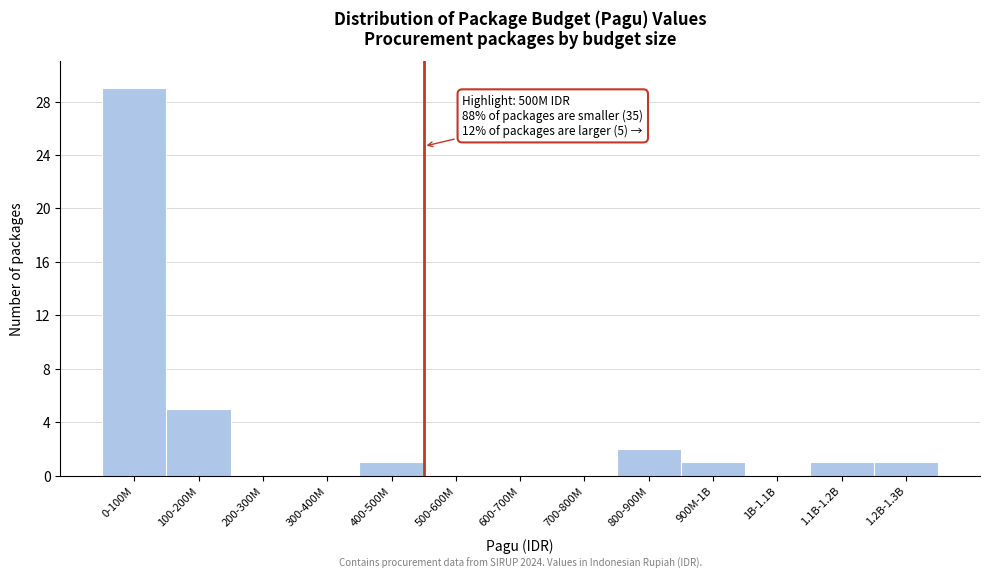

Reading left to right, list all the values displayed in this chart.

0-100M=29	100-200M=5	200-300M=0	300-400M=0	400-500M=1	500-600M=0	600-700M=0	700-800M=0	800-900M=2	900M-1B=1	1B-1.1B=0	1.1B-1.2B=1	1.2B-1.3B=1